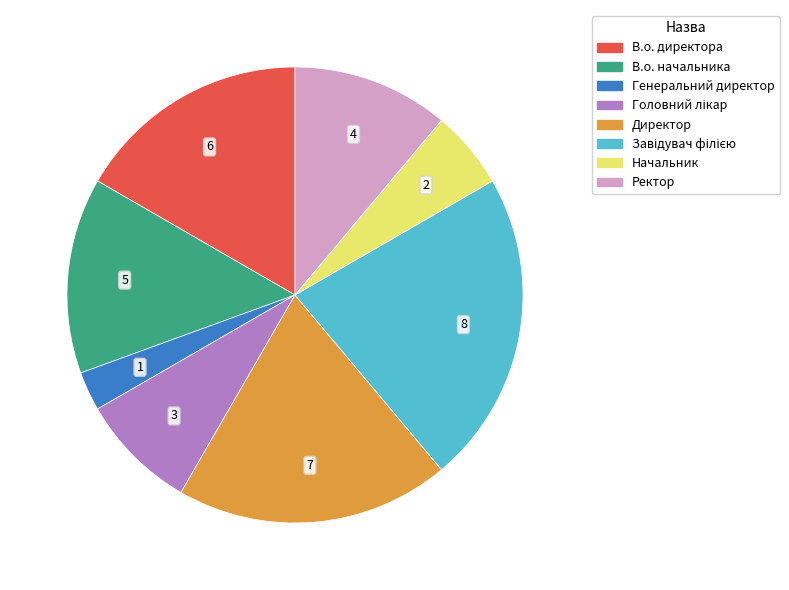

Is there a majority slice in this chart?

No